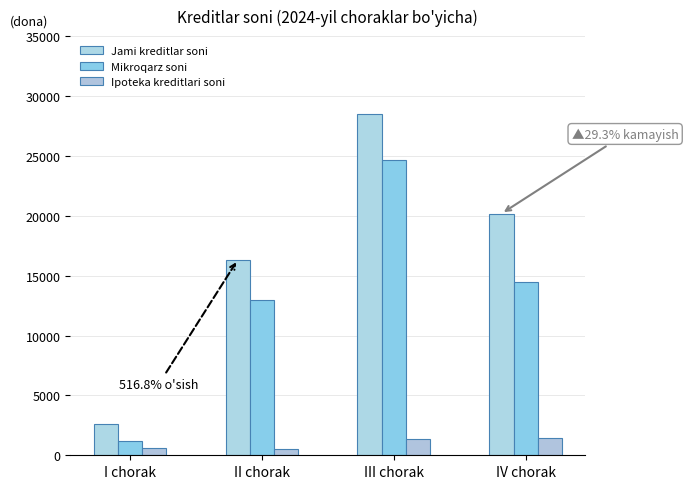

Does the chart contain stacked bars?

No